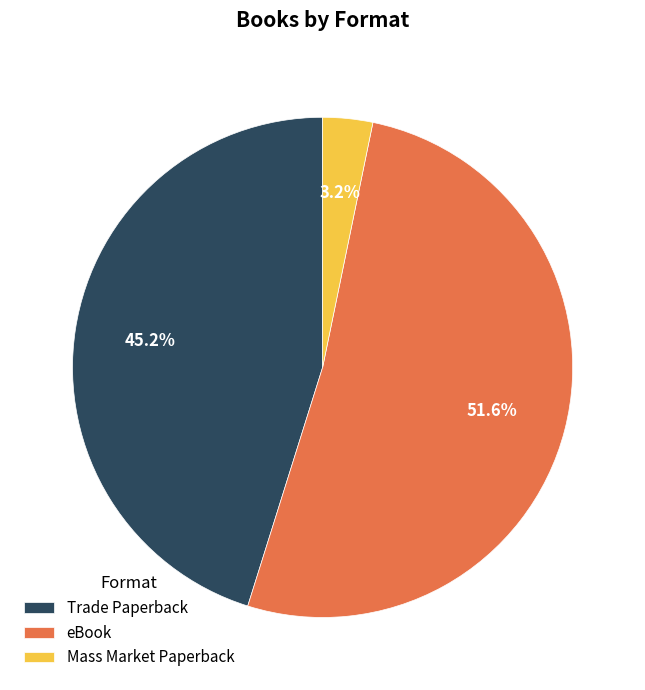

What is the majority slice?

eBook